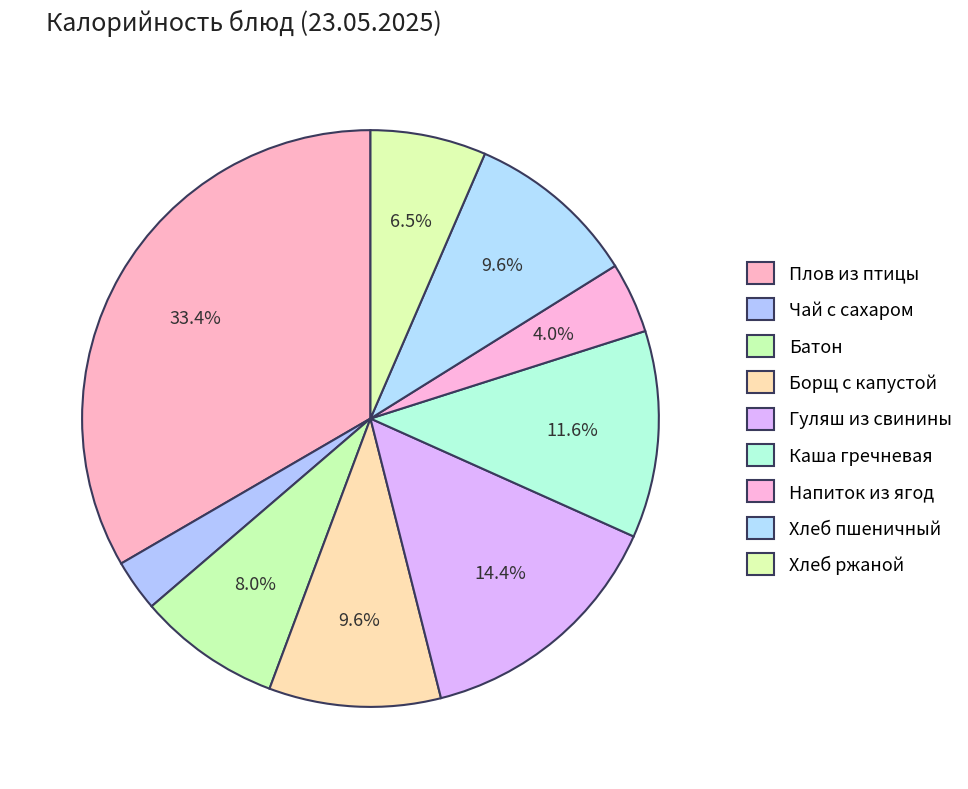

Count the number of slices in the pie.

9